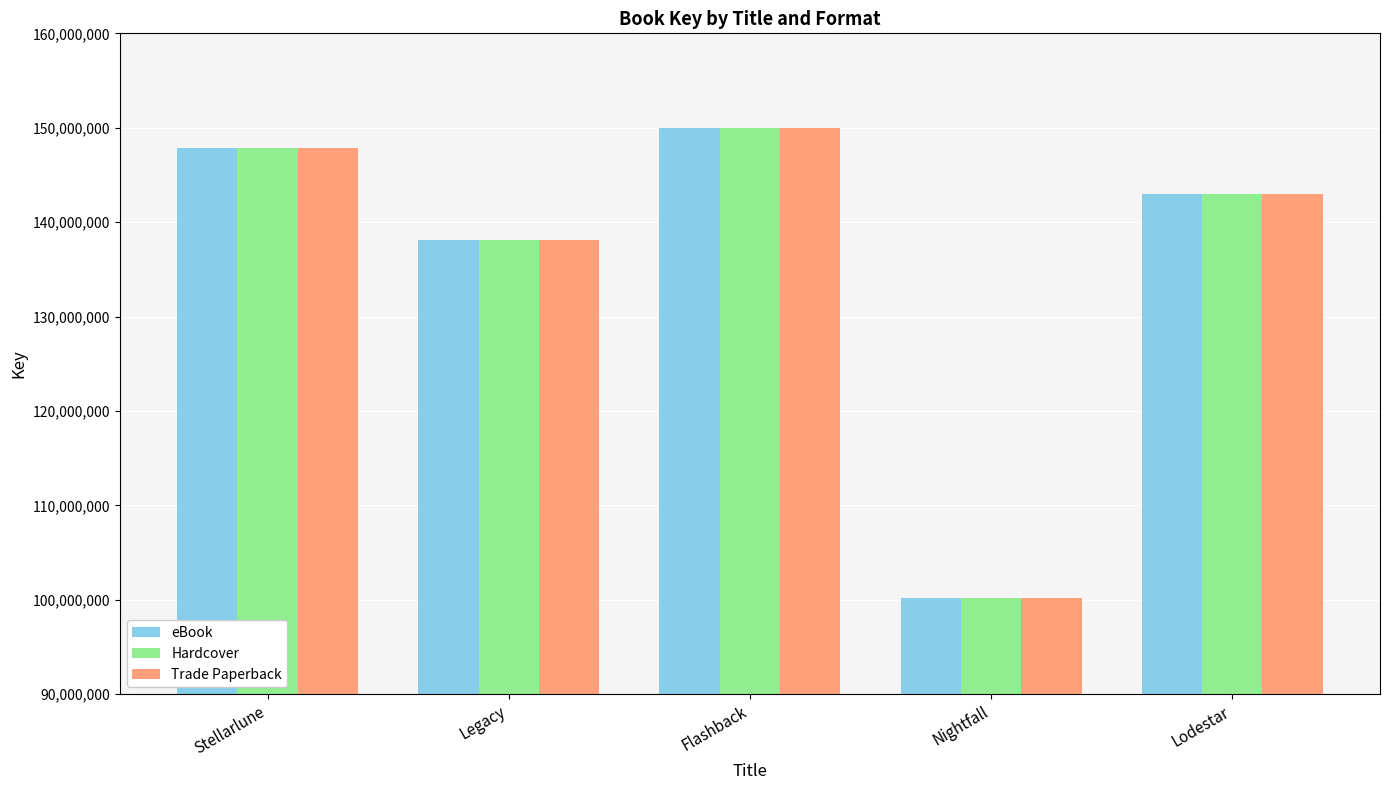

At how many categories does at least one series exceed 121880309?

4